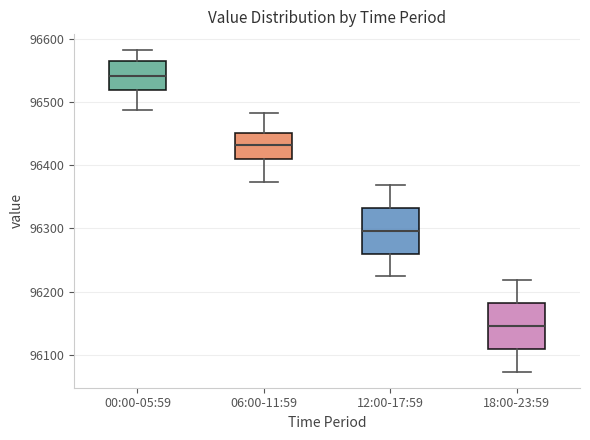

Reading left to right, transcribe this box plot: for each box, give where its median line is, the range the box spans, and where its two whiskers end, as read against the y-axis. The values are not printed on the chart, so give them approximately, as read against the axis.

00:00-05:59: median 96540, box 96520 to 96560, whiskers 96490 to 96580
06:00-11:59: median 96430, box 96410 to 96450, whiskers 96370 to 96480
12:00-17:59: median 96300, box 96260 to 96330, whiskers 96220 to 96370
18:00-23:59: median 96150, box 96110 to 96180, whiskers 96070 to 96220